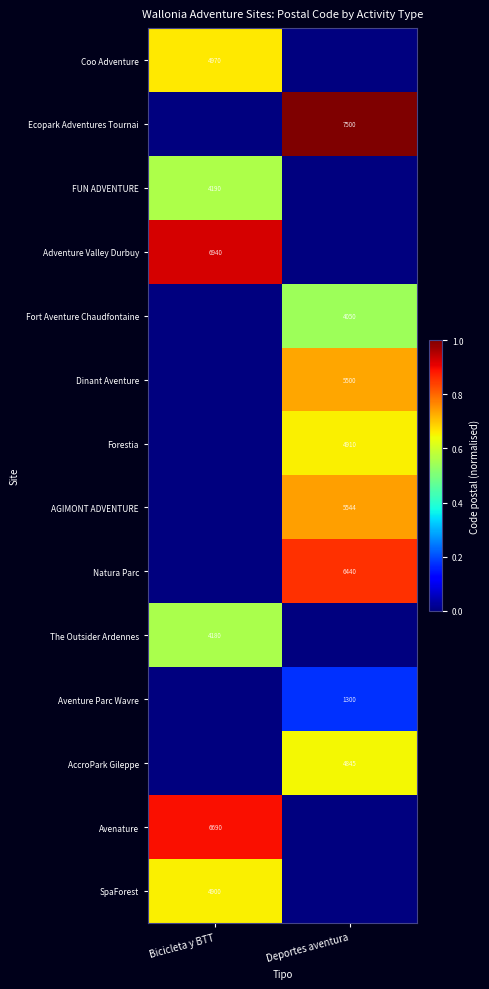

At how many categories does at least one series exceed 0?

2